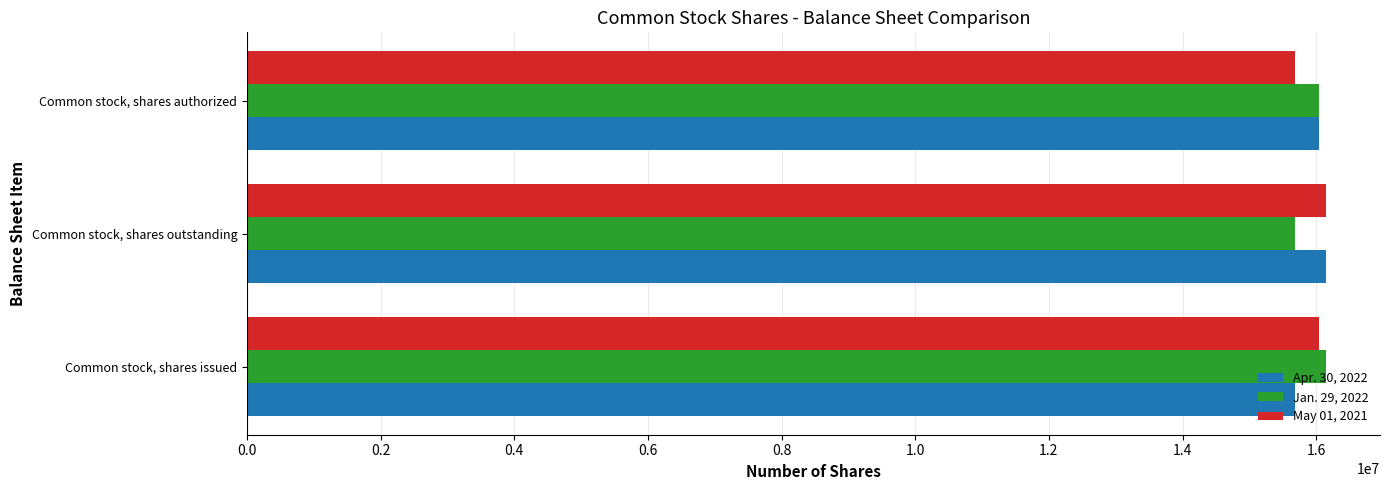

What is the minimum value shown in the chart?

15685750